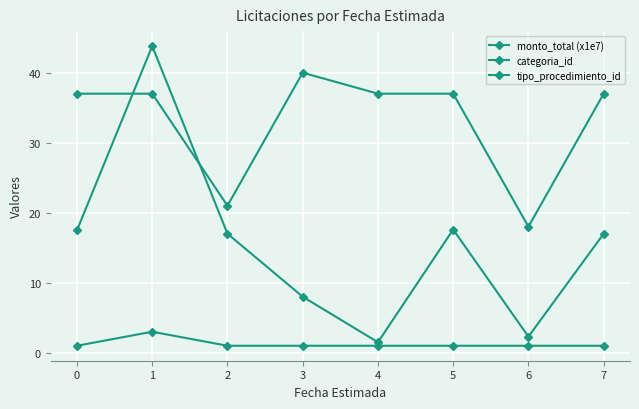

What is the total value across all series at 5?

55.6